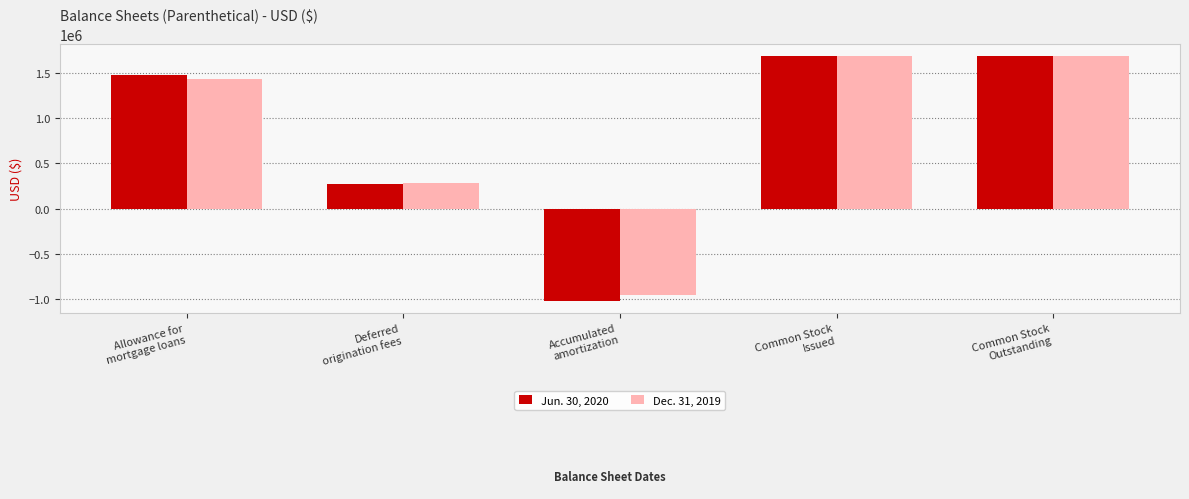

What is the label of the 2nd bar from the right?

Common Stock
Issued